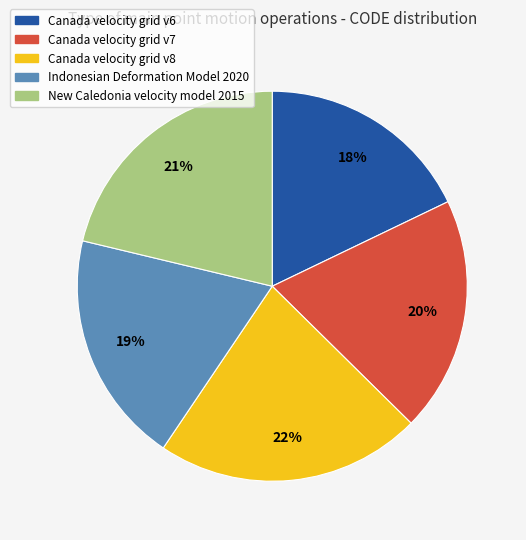

Combined, do Canada velocity grid v8 and Canada velocity grid v6 account for over 50%?

No